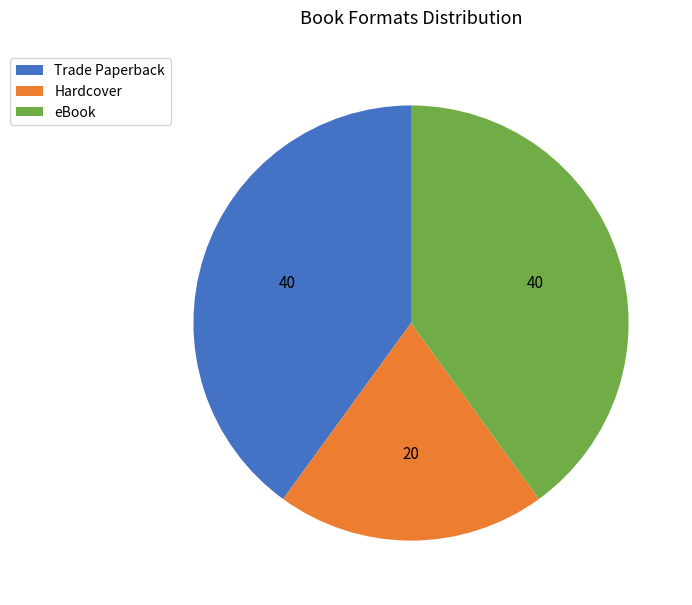

Which slice is the smallest?

Hardcover